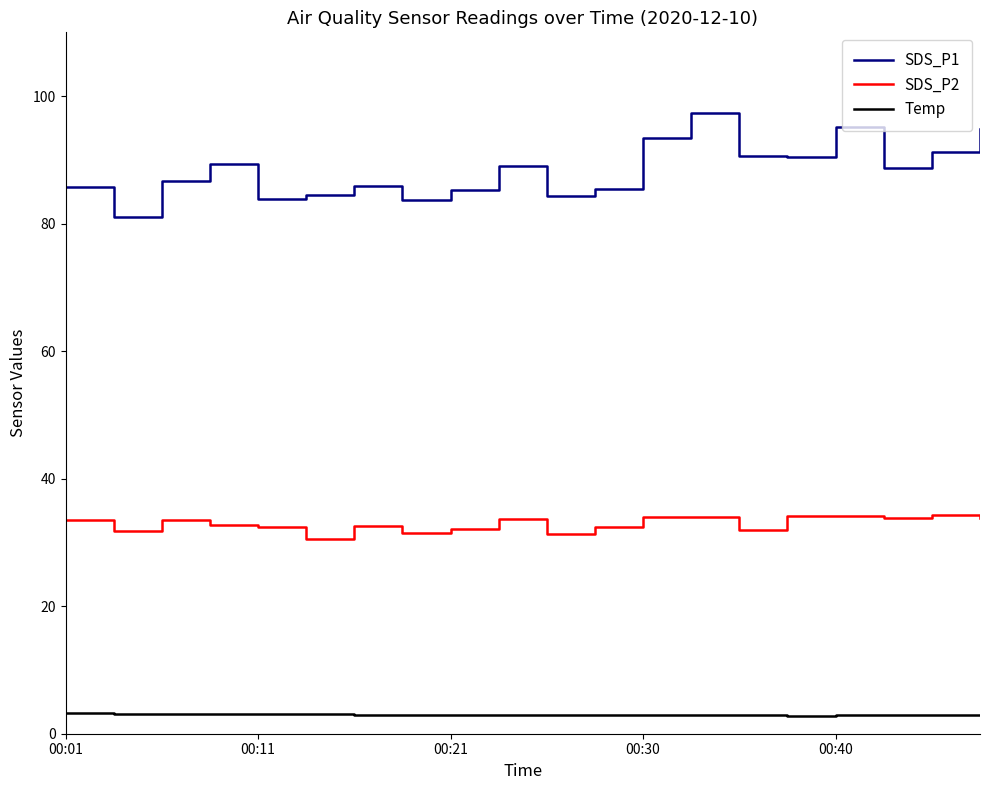

What is the difference between the maximum and minimum values in the SDS_P2 series?

3.8